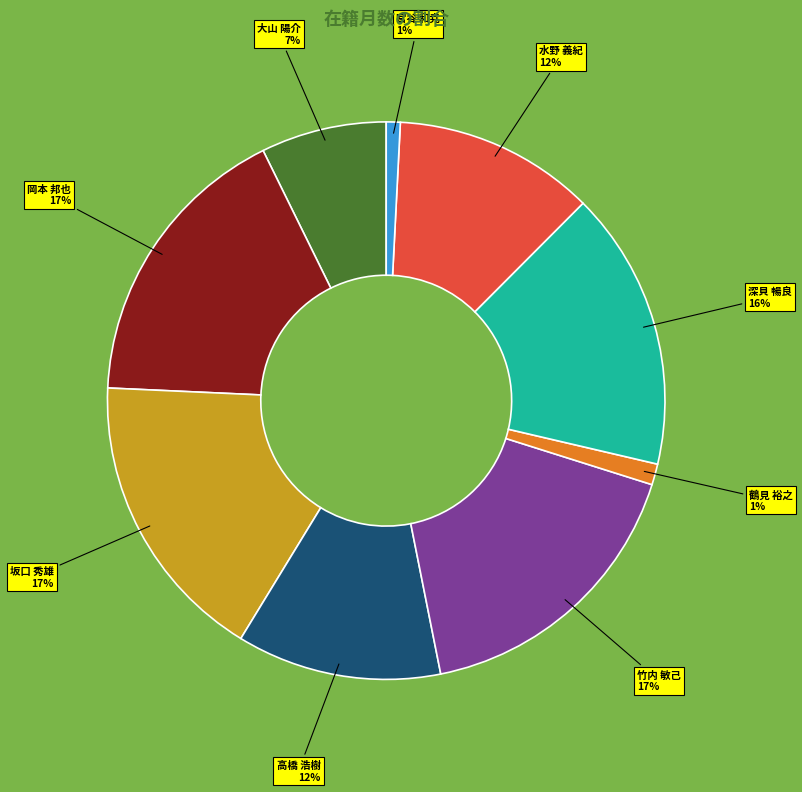

To the nearest percent, what is the average slice percentage?

11%